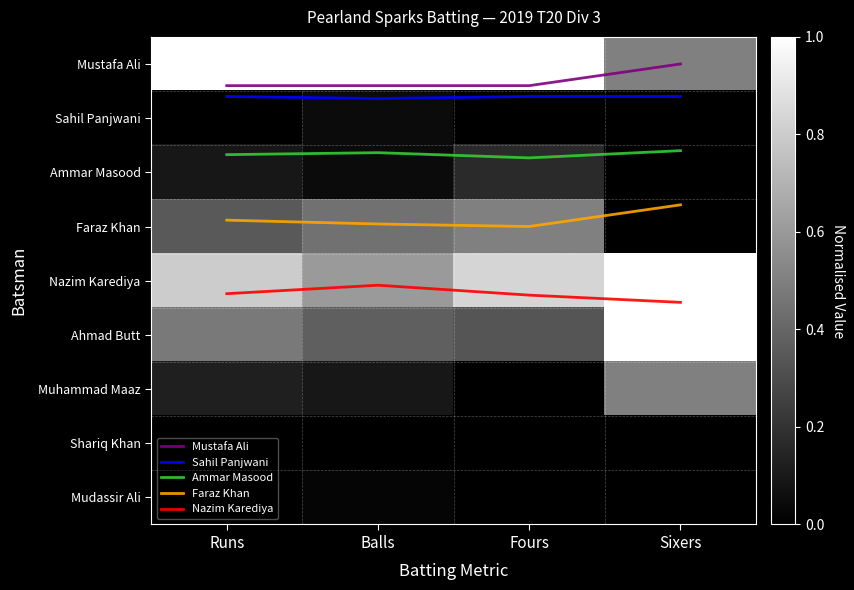

List the labels in order of Mustafa Ali value, largest first.

Runs, Balls, Fours, Sixers